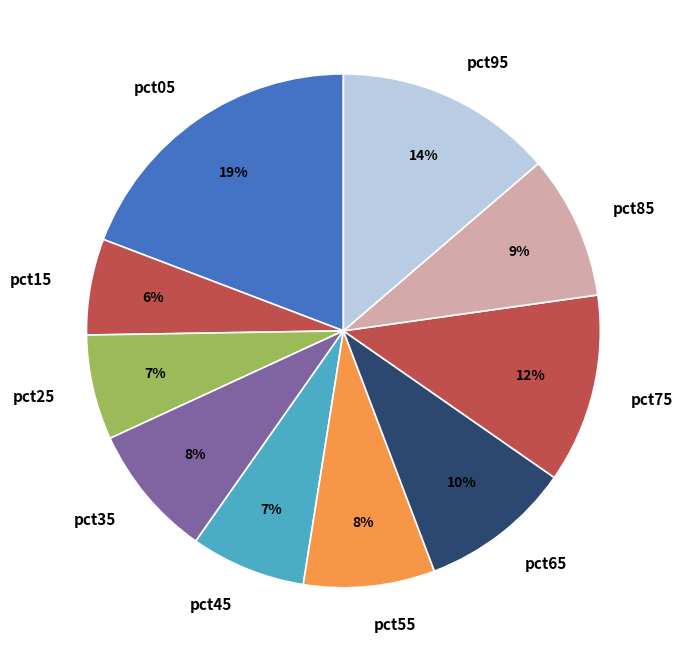

Which slice is the smallest?

pct15